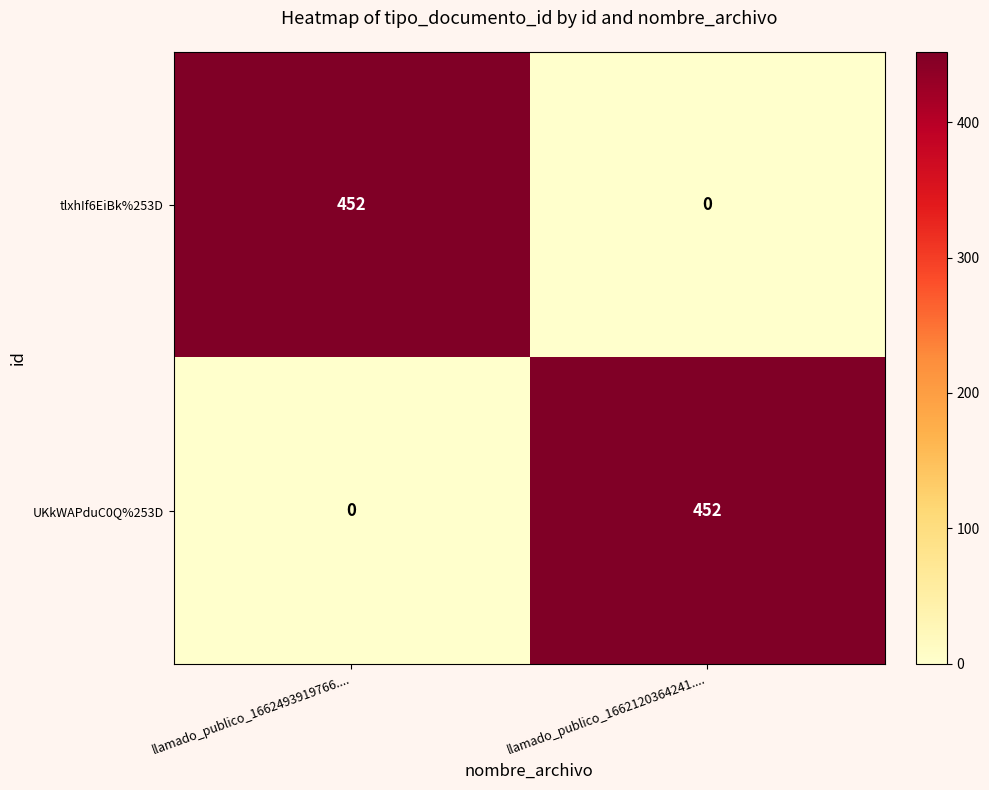

Reading left to right, extract all data points from this chart.

tlxhIf6EiBk%253D: 452	0
UKkWAPduC0Q%253D: 0	452